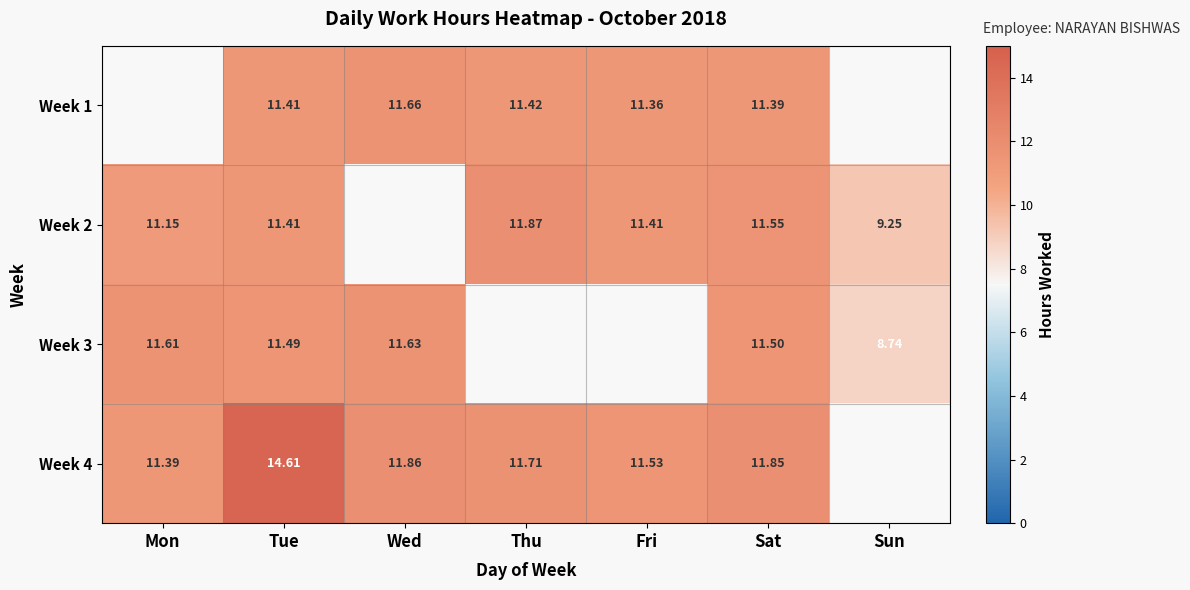

What is the difference between the Week 3 values at Mon and Sun?

2.9